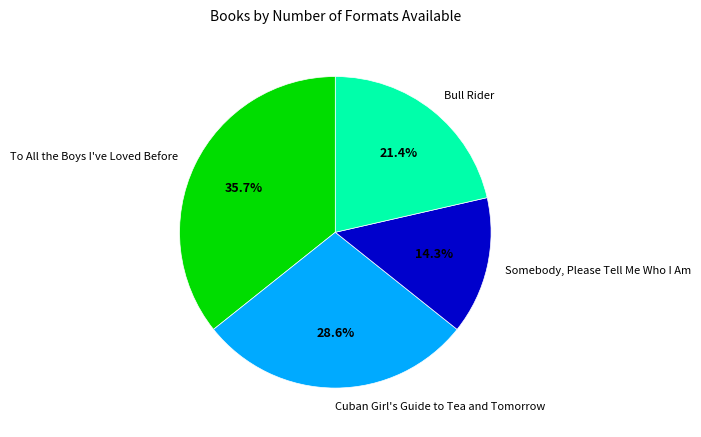

Which category has the biggest portion of the pie?

To All the Boys I've Loved Before